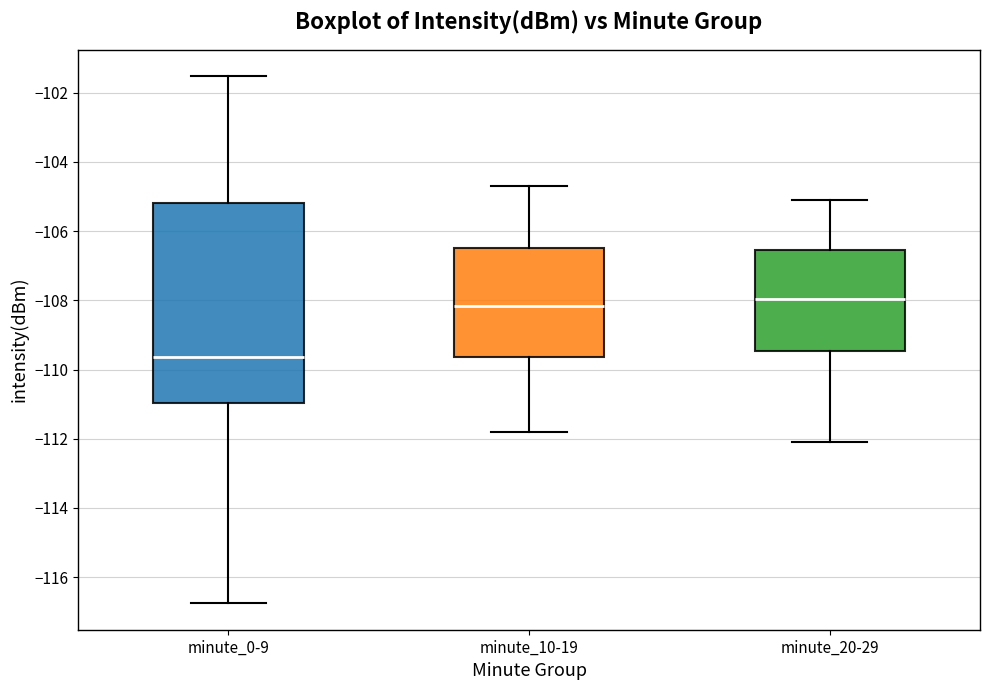

Reading left to right, read every box against the y-axis: the position of its median line, the range the box covers, and the ends of its whiskers. The values are not printed on the chart, so give them approximately, as read against the axis.

minute_0-9: median -109.6, box -111.0 to -105.2, whiskers -116.8 to -101.6
minute_10-19: median -108.2, box -109.6 to -106.4, whiskers -111.8 to -104.6
minute_20-29: median -108.0, box -109.4 to -106.6, whiskers -112.0 to -105.0